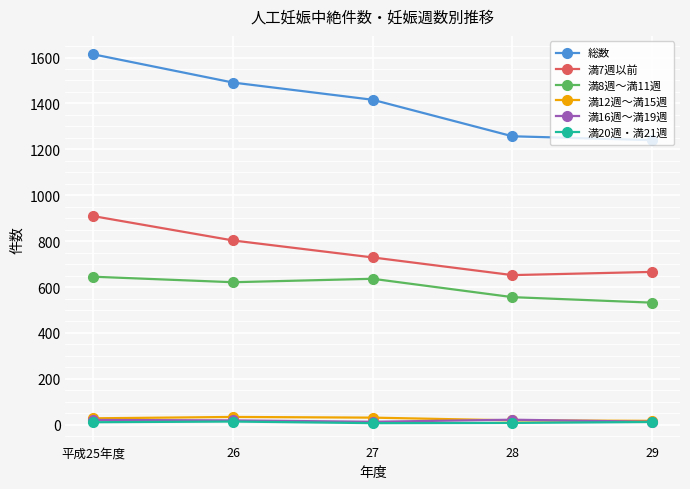

True or false: 満7週以前 has a value of 903 at 29.

False